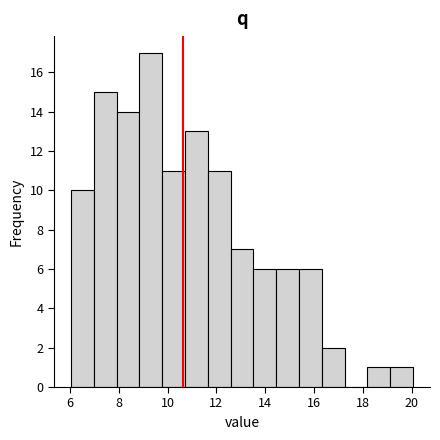

How tall is the bar that spans 7.0 to 8.0 on the x-axis? Neither the bar edges nor the heights are printed on the chart, so give them approximately, as read against the axes.

15